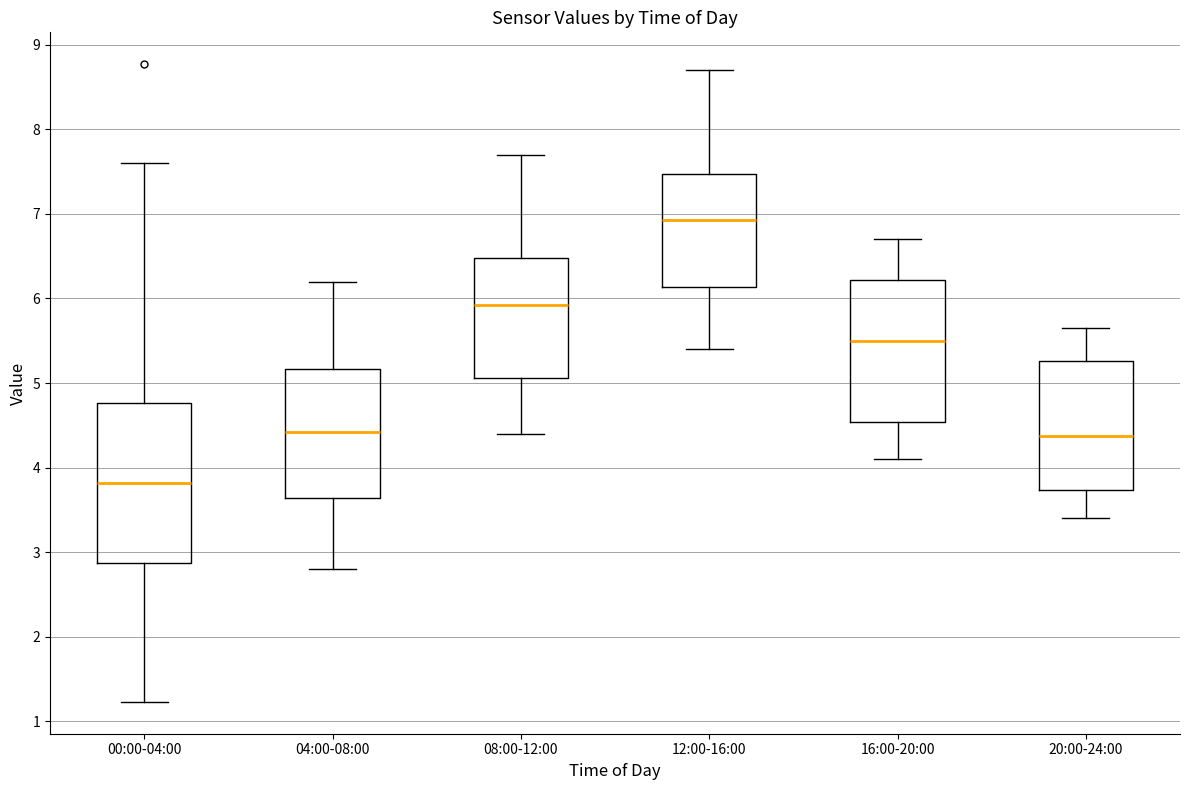

Where does the lower whisker of the box for 20:00-24:00 end on the y-axis? The values are not printed on the chart, so give them approximately, as read against the axis.

3.4